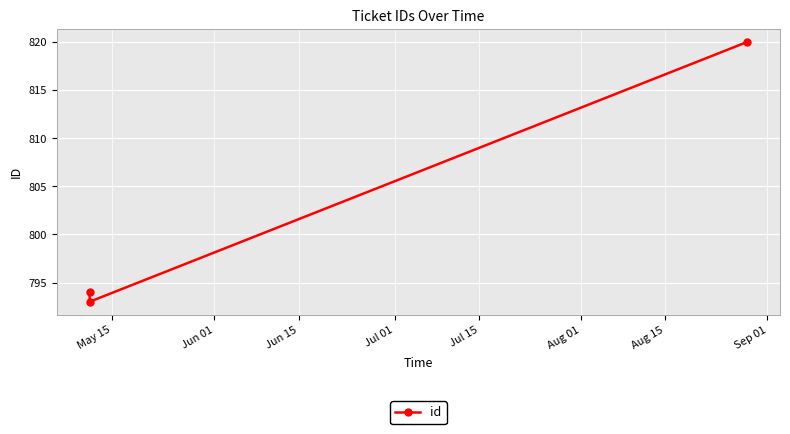

What is the difference between the second highest and minimum values?

1